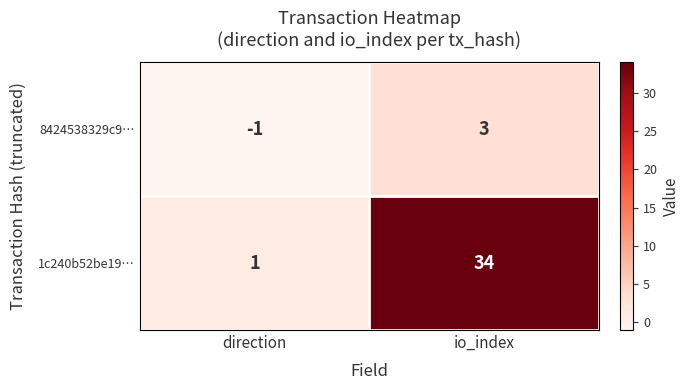

What is the sum of the 1c240b52be19… values at io_index and direction?

35